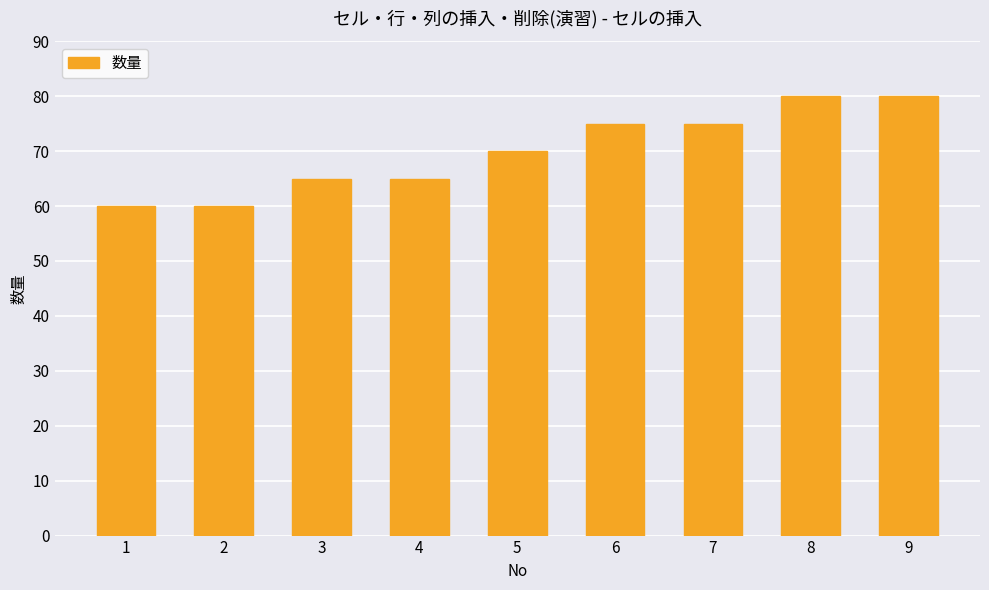

What is the value of the 1st bar from the left?

60